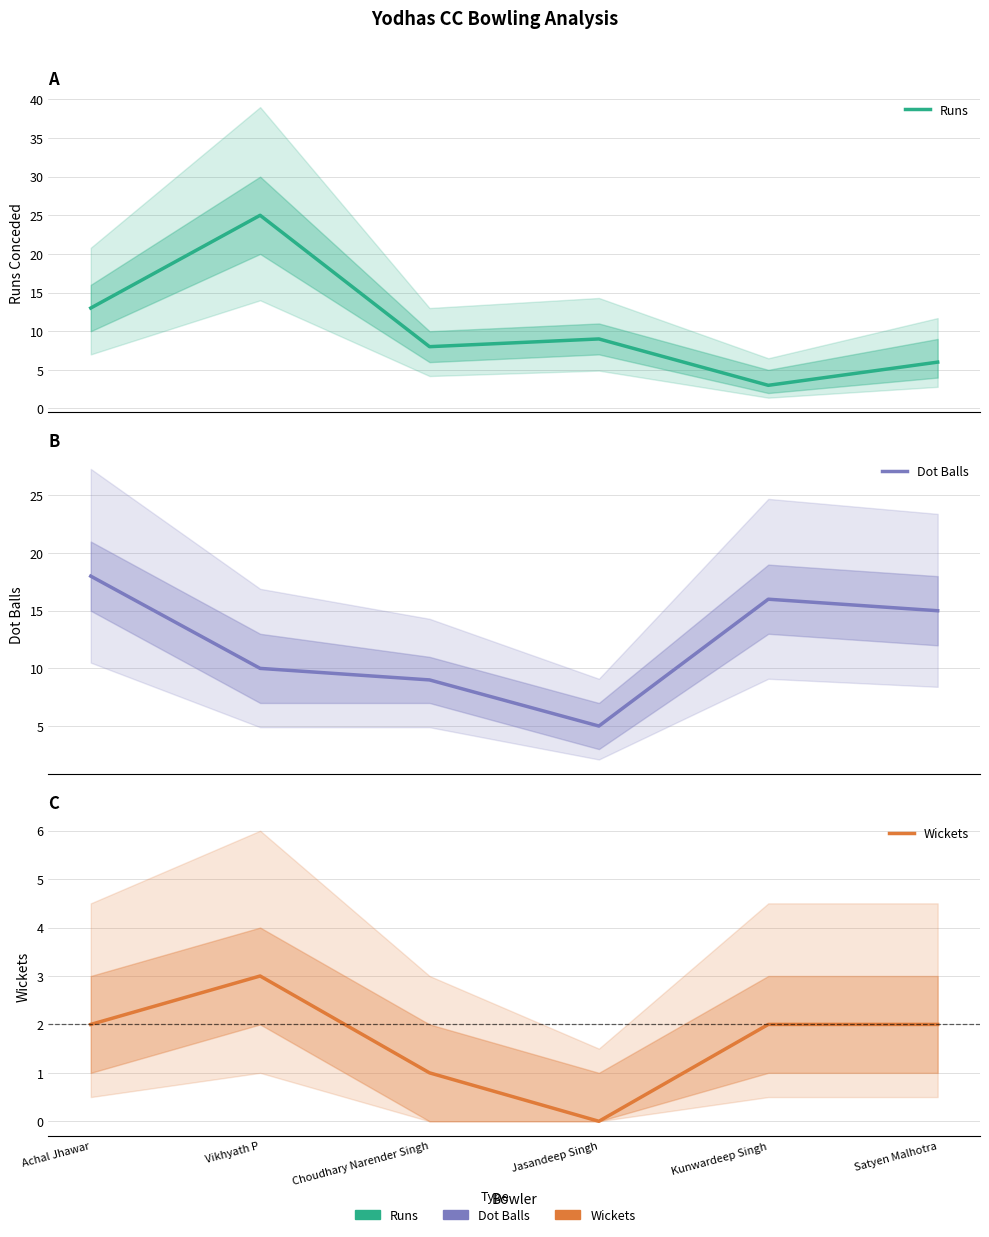

Between Choudhary Narender Singh and Satyen Malhotra, which series saw the biggest shift?

Dot Balls